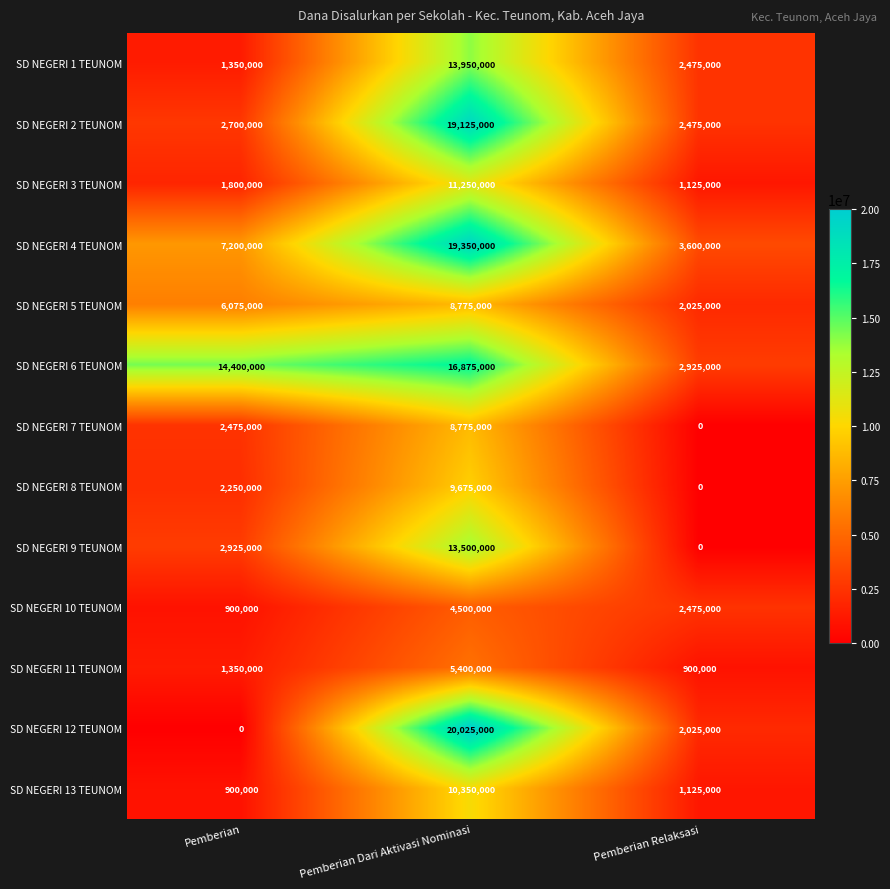

What is the greatest value displayed?

20025000